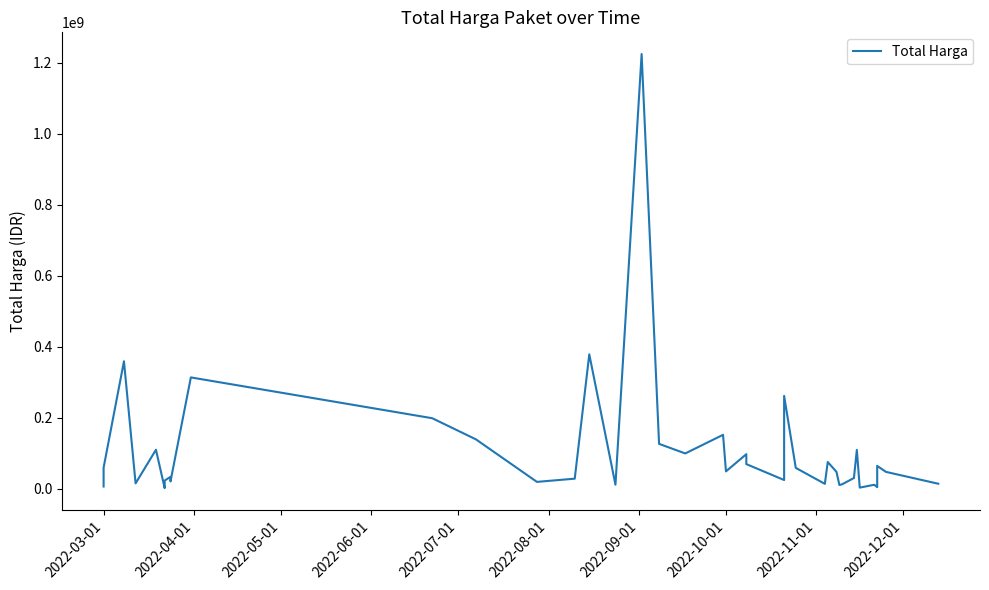

Reading left to right, transcribe all the data shown in this chart.

6936000	59935000	359500000	15787200	110389990	2395750	23680800	34132505	27720000	21231000	314121780	199200000	139800000	19950000	29000000	379075000	12000000	1224682000	127000000	100000000	152477000	49478000	98000000	70000000	25200000	262118150	59375000	14400000	75920000	48140000	11100000	13442000	30800000	110000000	3825000	11800000	5093000	65000000	48140000	14750000